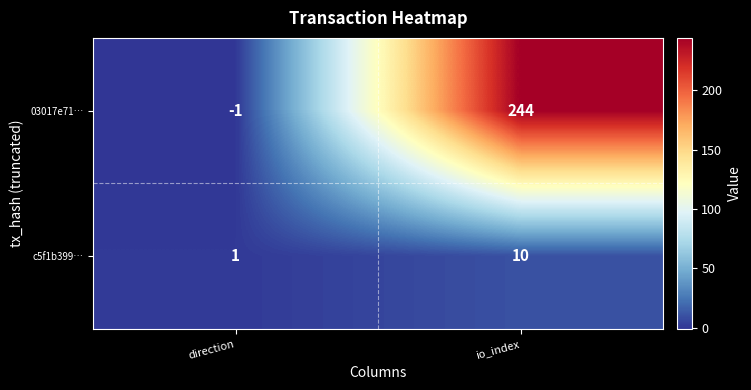

Count the number of data series in this chart.

2